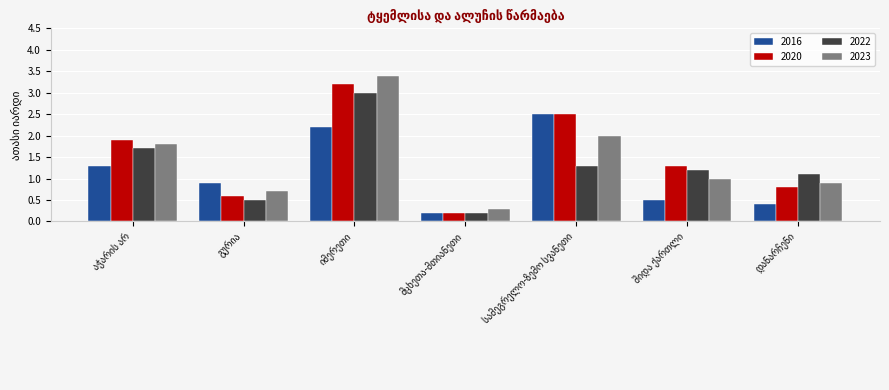

Which series has the largest range (max minus min)?

2023